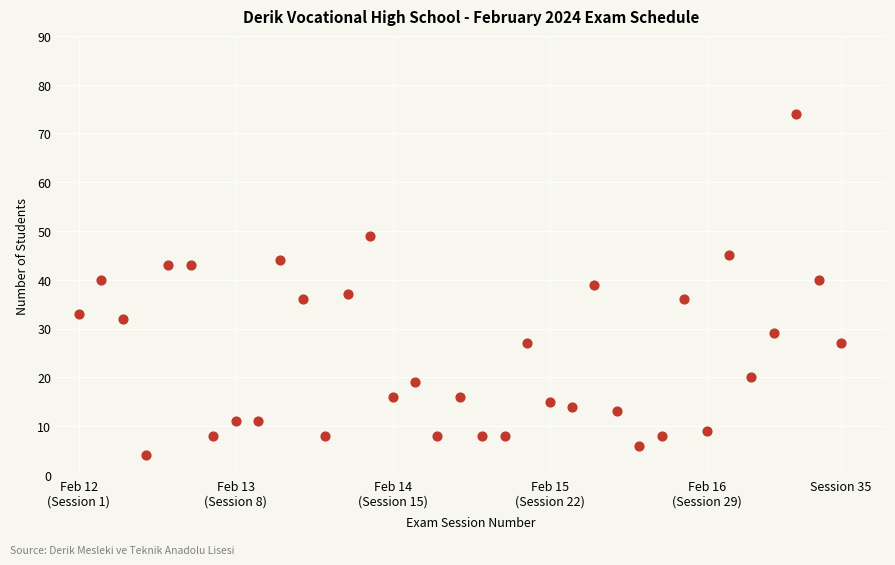

What is the range of Y values (max minus min)?

70